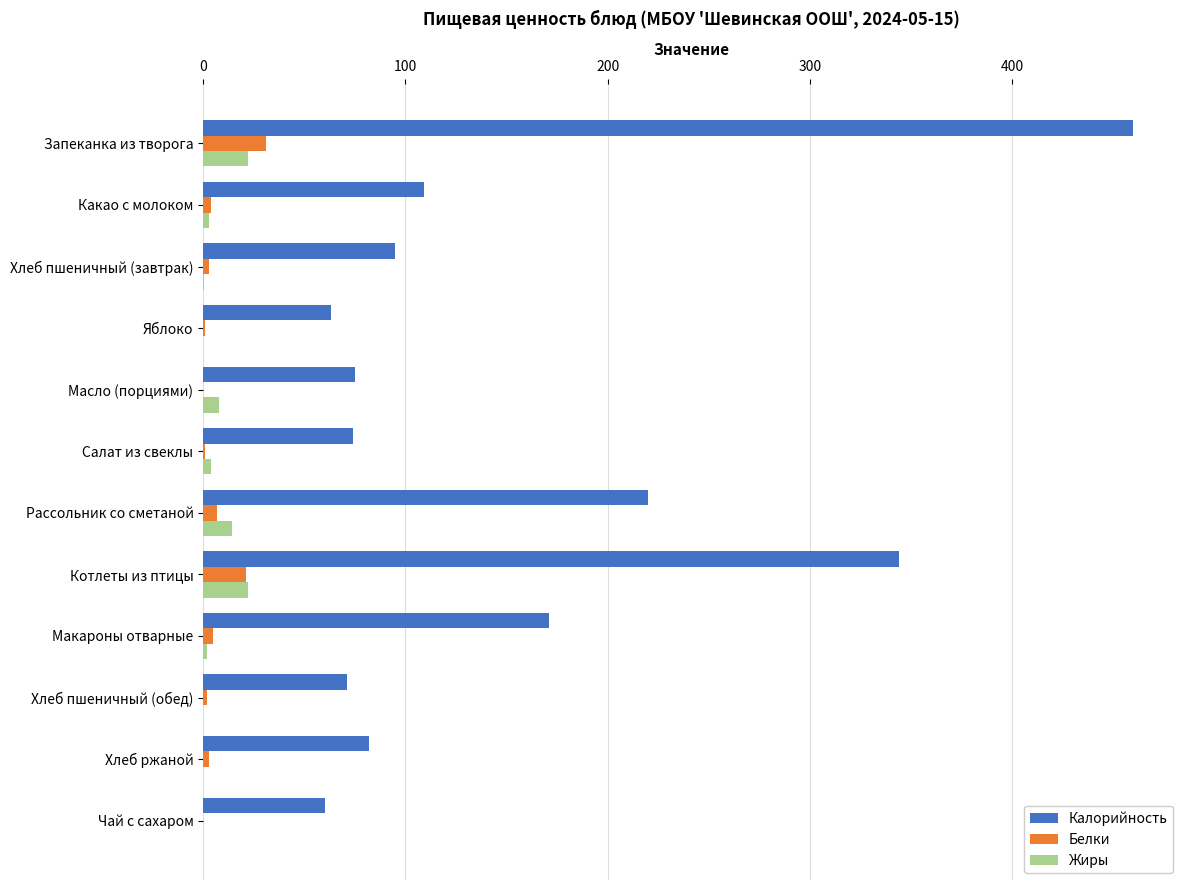

How many categories are shown in the chart?

12